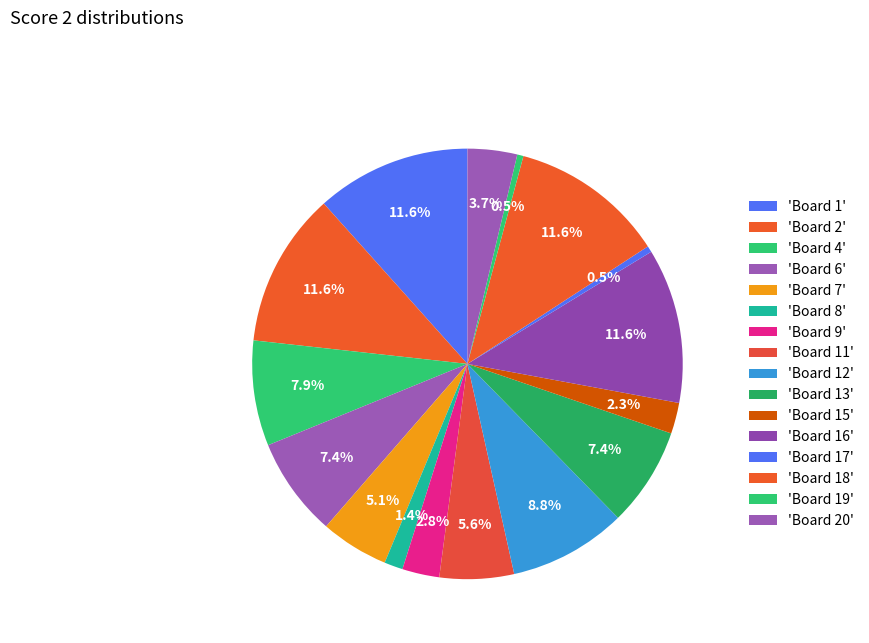

How many segments does this pie chart have?

16